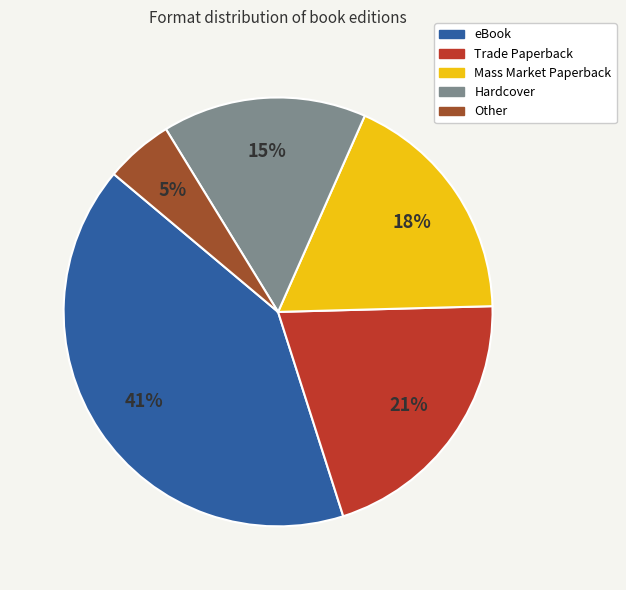

To the nearest percent, what percentage of the pie is Hardcover?

15%